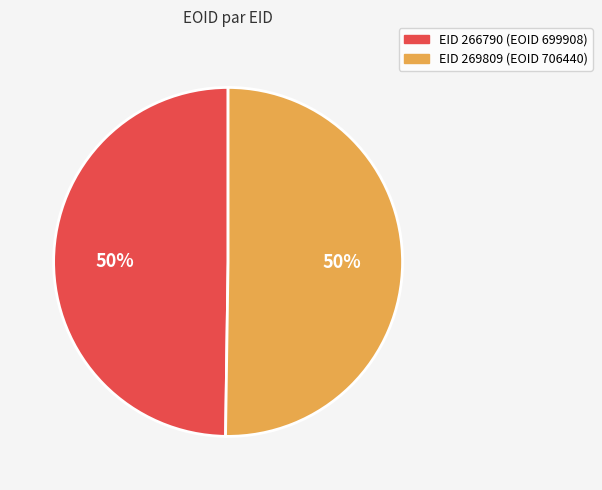

Rank the categories by value from highest to lowest.

269809, 266790